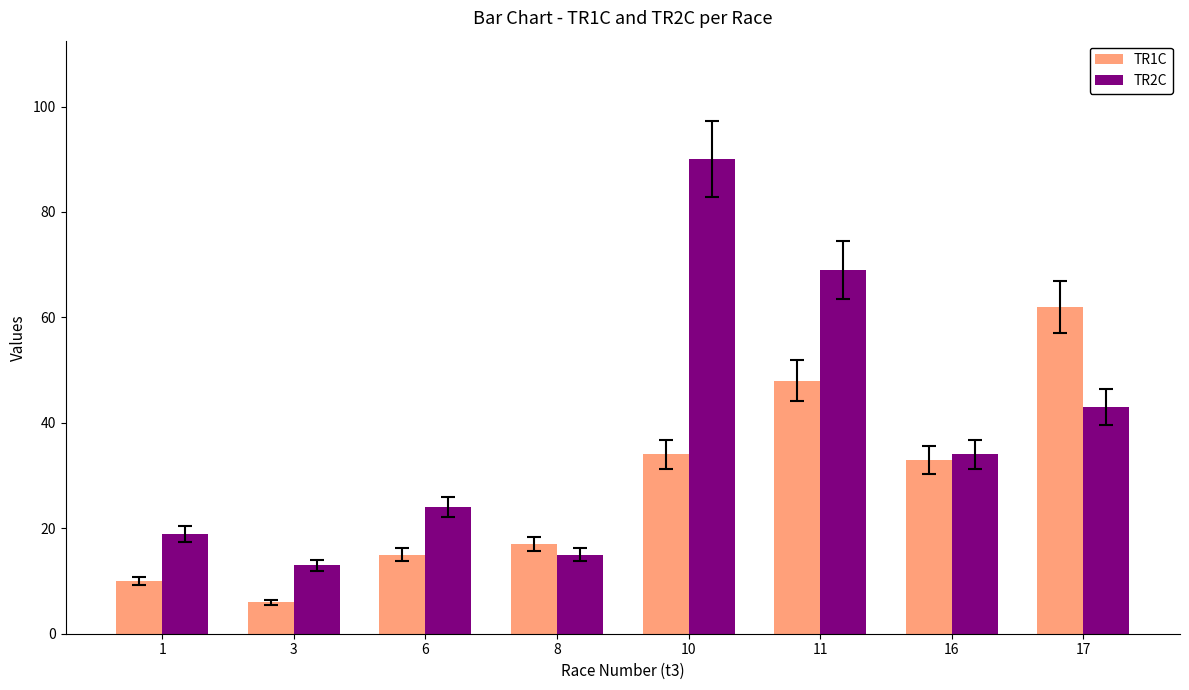

What is the sum of the TR2C values at 17 and 8?

58